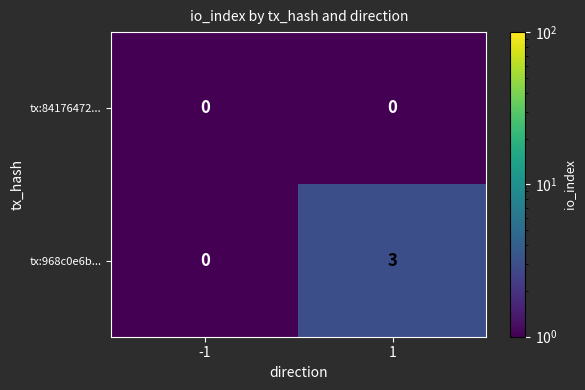

What is the total value across all series at 1?

3